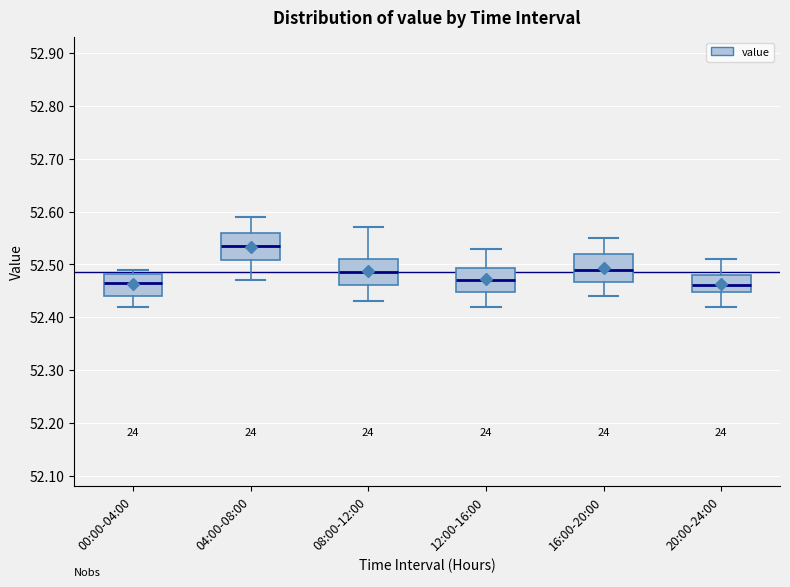

Where does the lower whisker of the box for 00:00-04:00 end on the y-axis? The values are not printed on the chart, so give them approximately, as read against the axis.

52.42